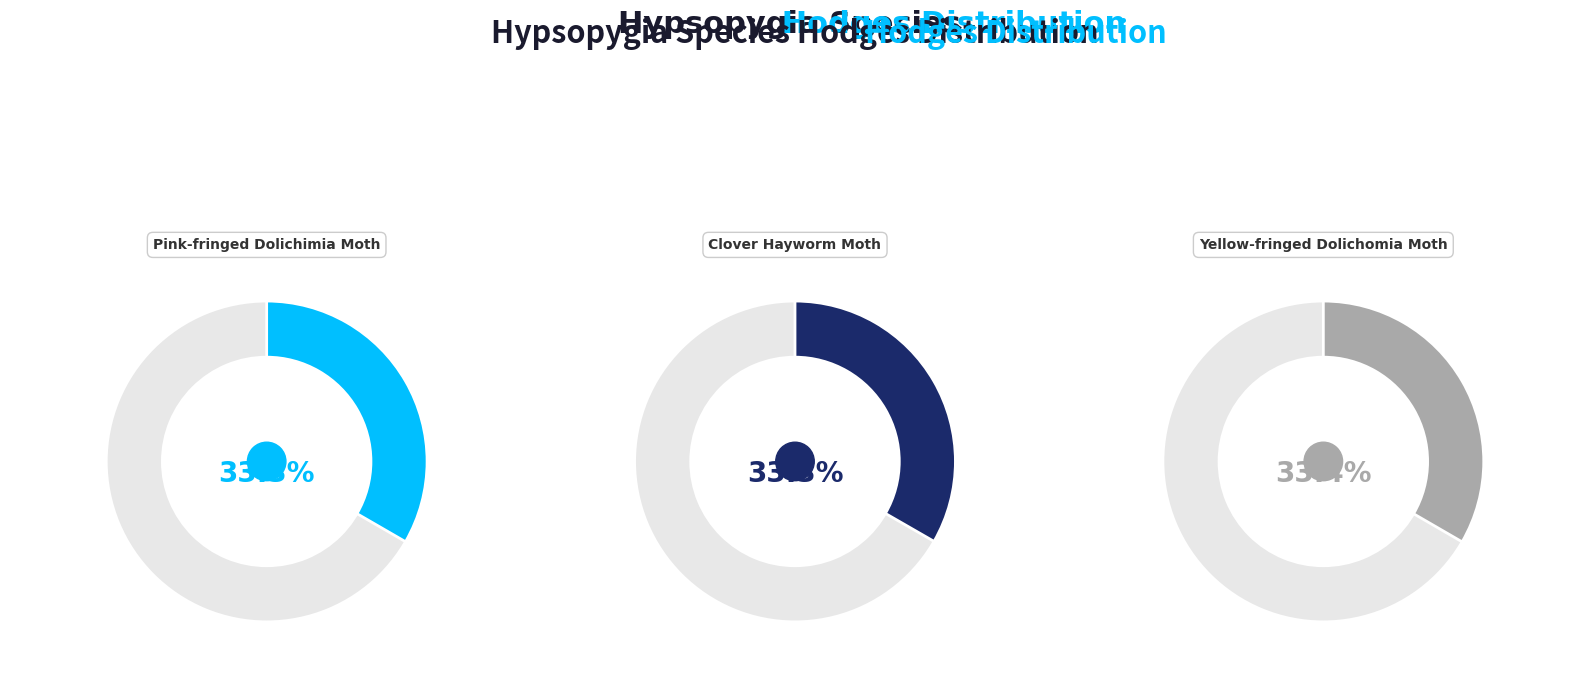

To the nearest percent, what portion does Yellow-fringed Dolichomia Moth represent?

33%